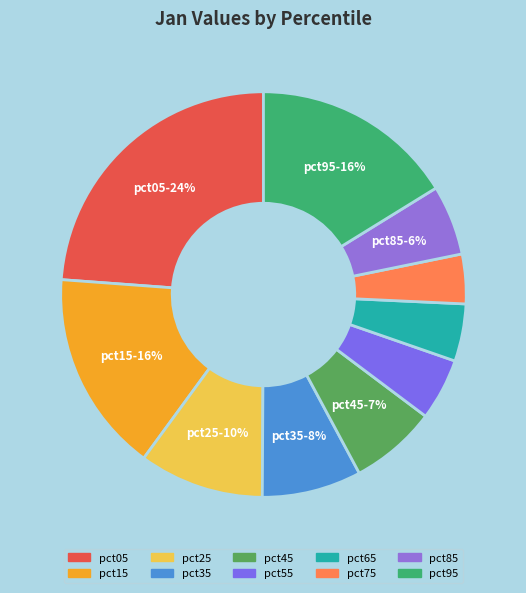

To the nearest percent, what is the difference between the pct25 and pct75 slice percentages?

6%